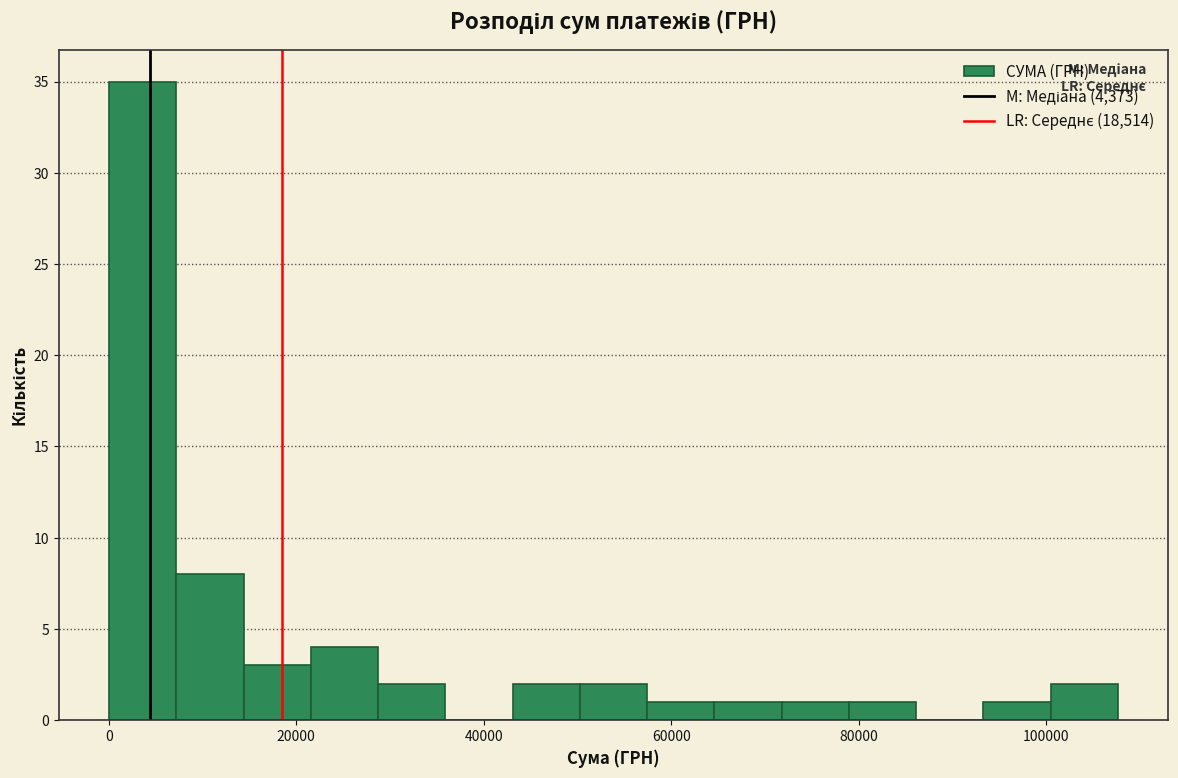

Around what value on the x-axis is the tallest bar? Give the approximate position of its centre, as read against the axis.

4000